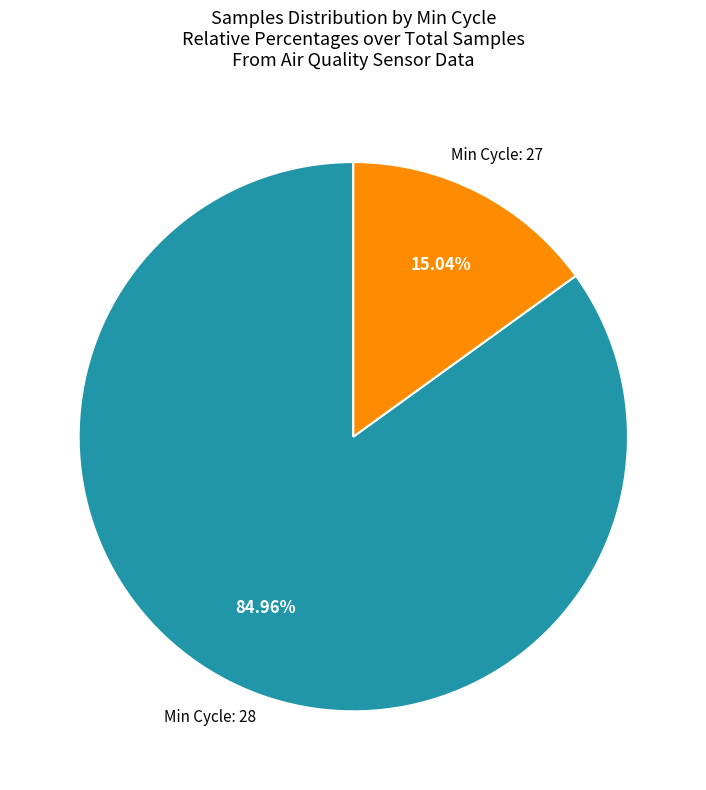

Is there any slice that represents more than half of the pie?

Yes